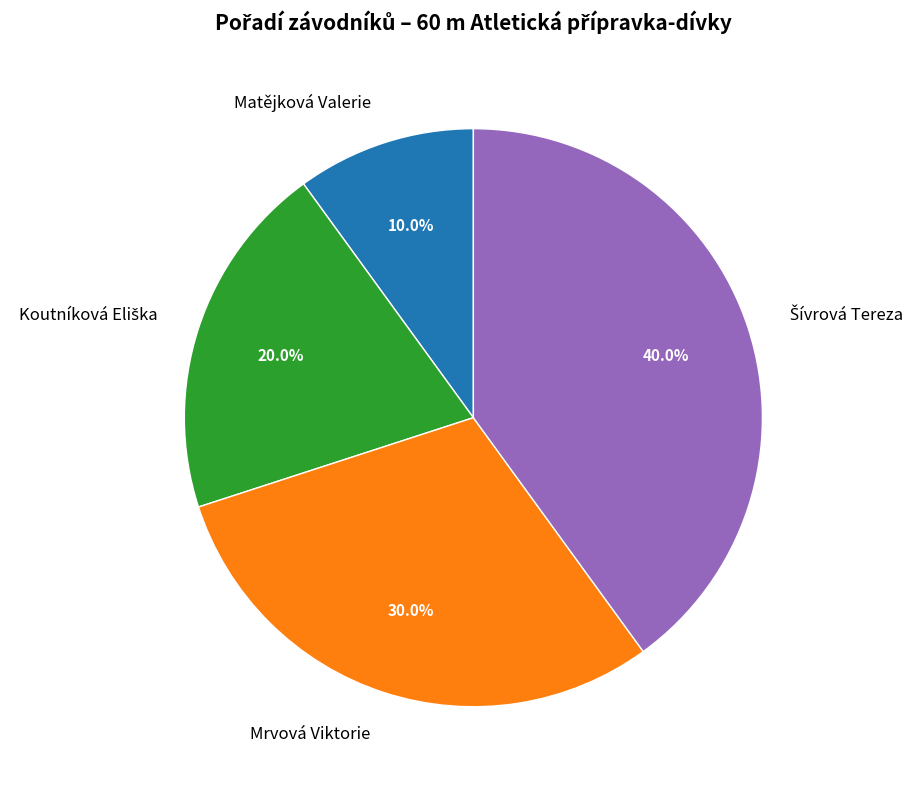

Is Mrvová Viktorie the majority of the pie?

No